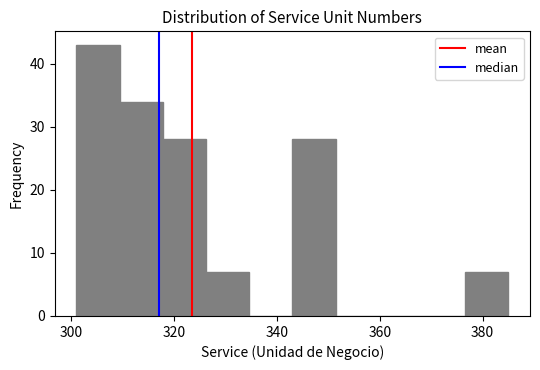

How tall is the bar that spans 301.0 to 309.4 on the x-axis? Neither the bar edges nor the heights are printed on the chart, so give them approximately, as read against the axes.

43